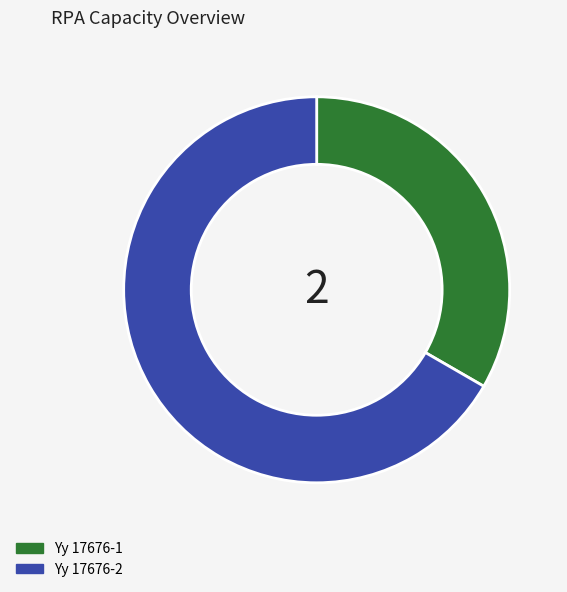

Is there any slice that represents more than half of the pie?

Yes